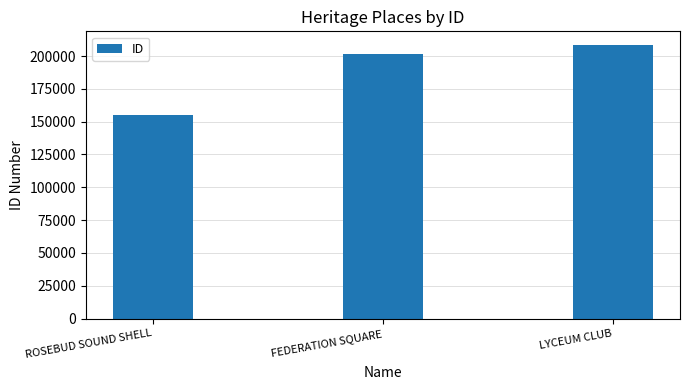

Reading left to right, list all the values displayed in this chart.

ROSEBUD SOUND SHELL=154866	FEDERATION SQUARE=201519	LYCEUM CLUB=208380